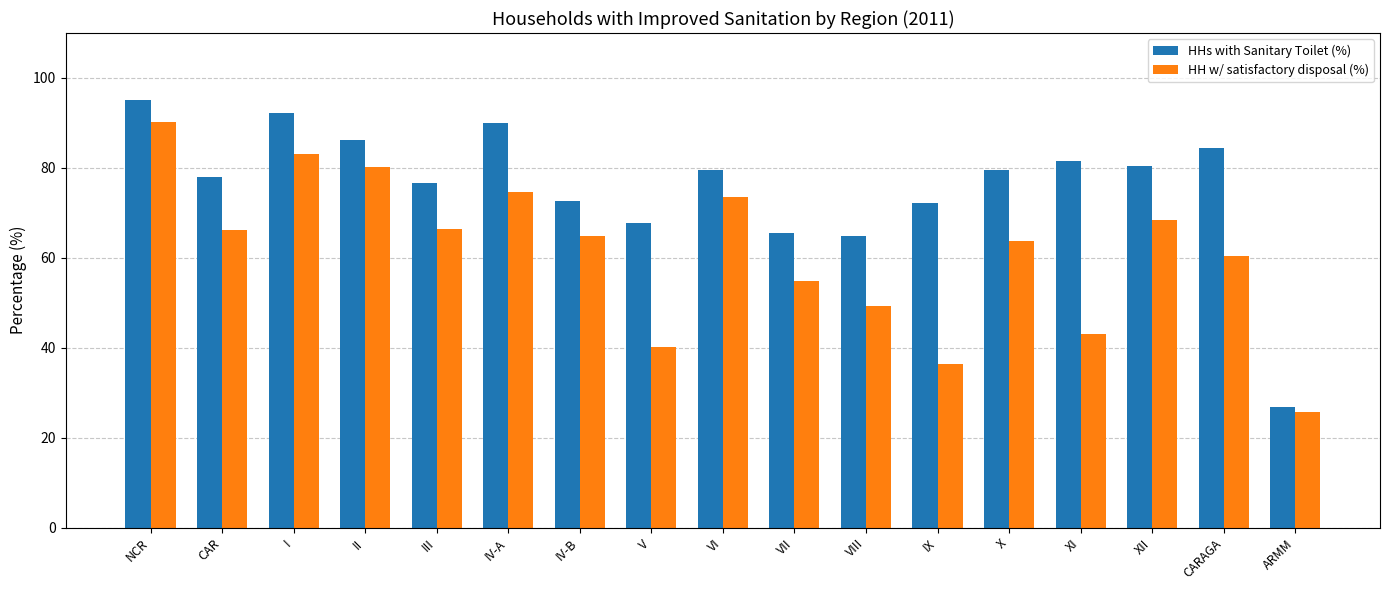

What is the smallest value displayed?

25.6